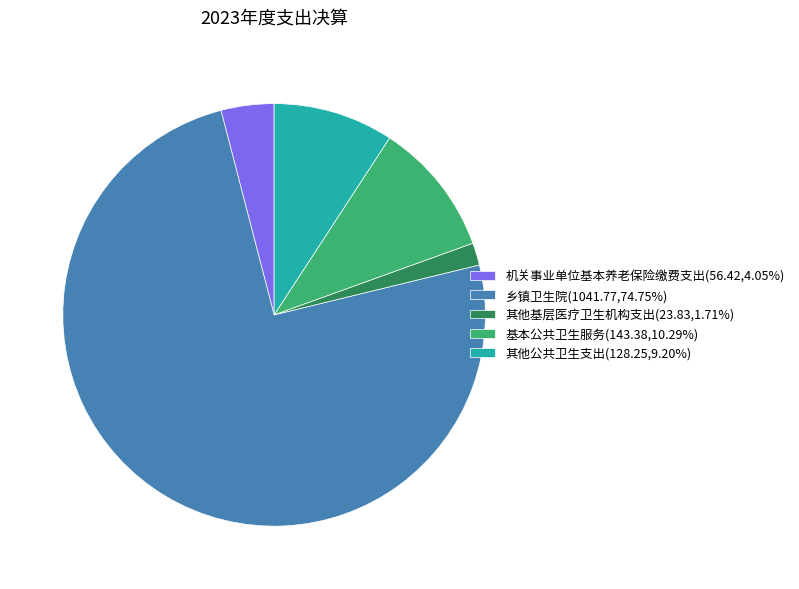

The 乡镇卫生院 slice represents 75% of the pie. True or false?

True